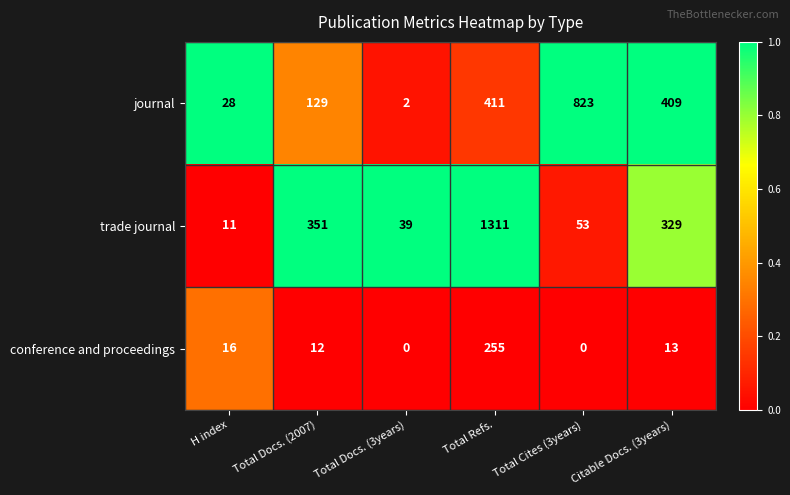

What is the approximate value of conference and proceedings at Total Refs., to the nearest 50?

250